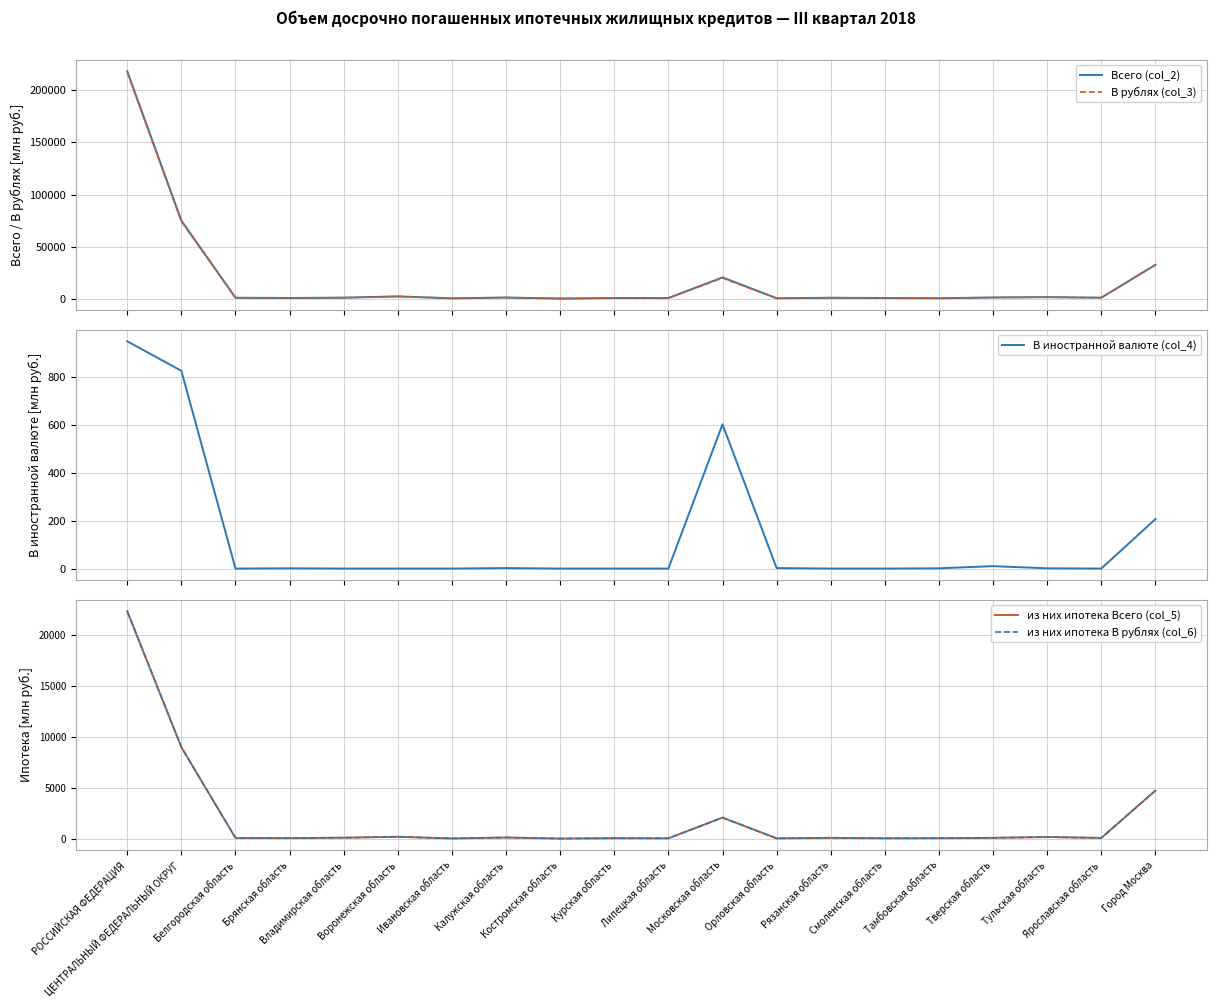

What is the sum of the из них ипотека Всего (col_5) values at Смоленская область and Ивановская область?

183